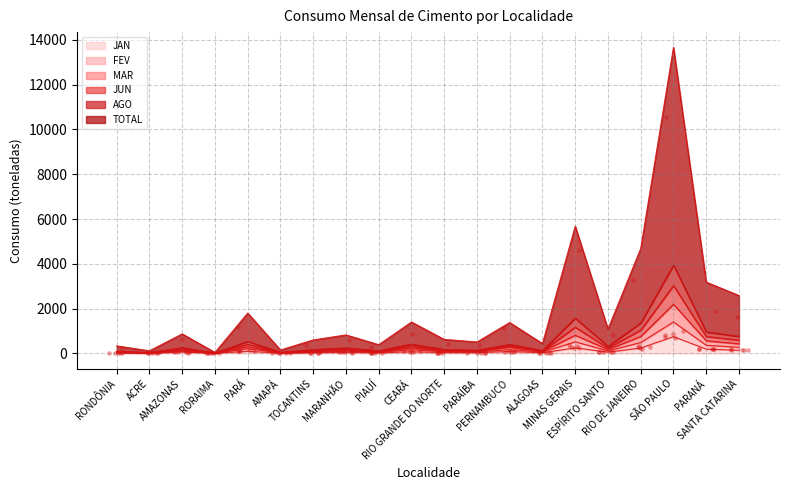

At which category is the sum across all series the highest?

SÃO PAULO